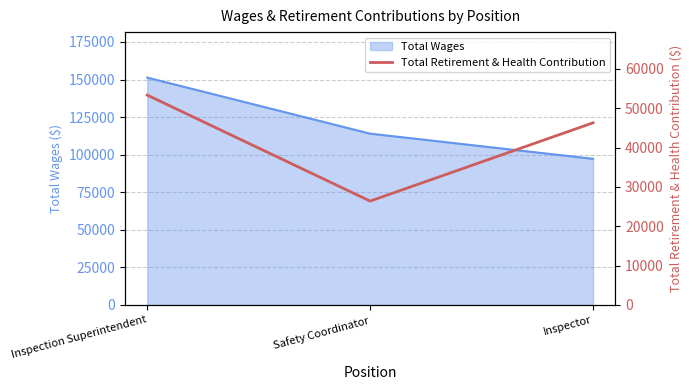

The value at Safety Coordinator is 11521. True or false?

False